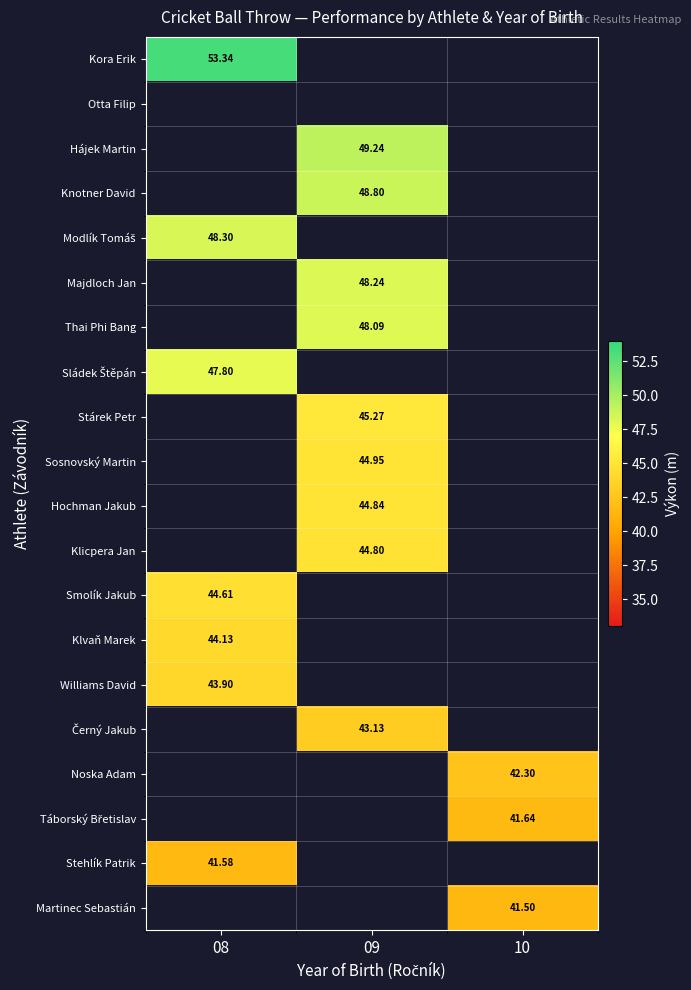

Is the value of Majdloch Jan at 09 greater than the value of Thai Phi Bang at 10?

No